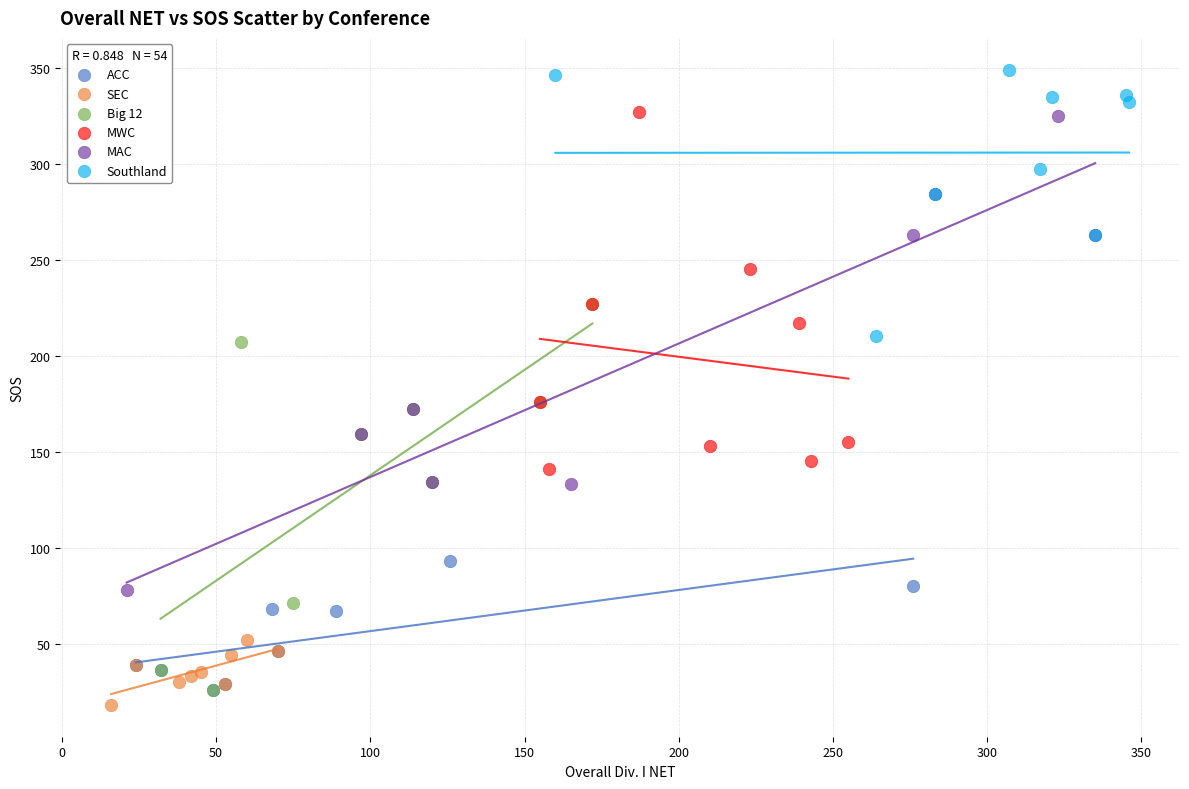

Which series has the widest spread of Y values?

MAC